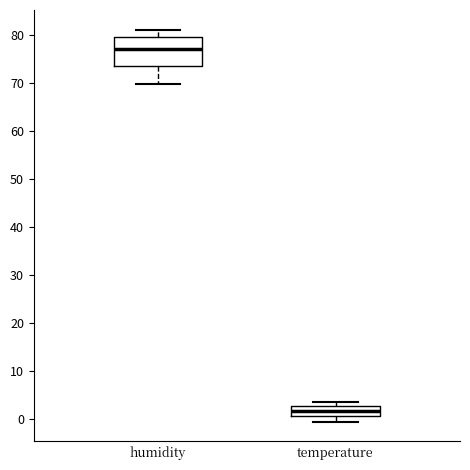

Which box has the lowest median line?

temperature